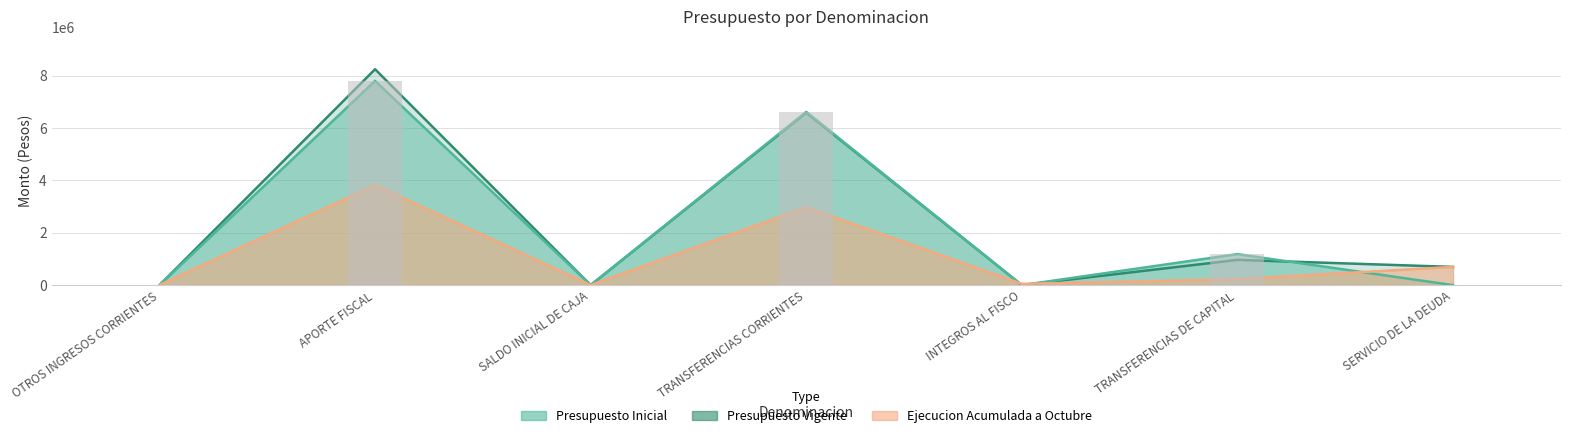

What is the sum of the Presupuesto Inicial values at TRANSFERENCIAS DE CAPITAL and APORTE FISCAL?

8982568